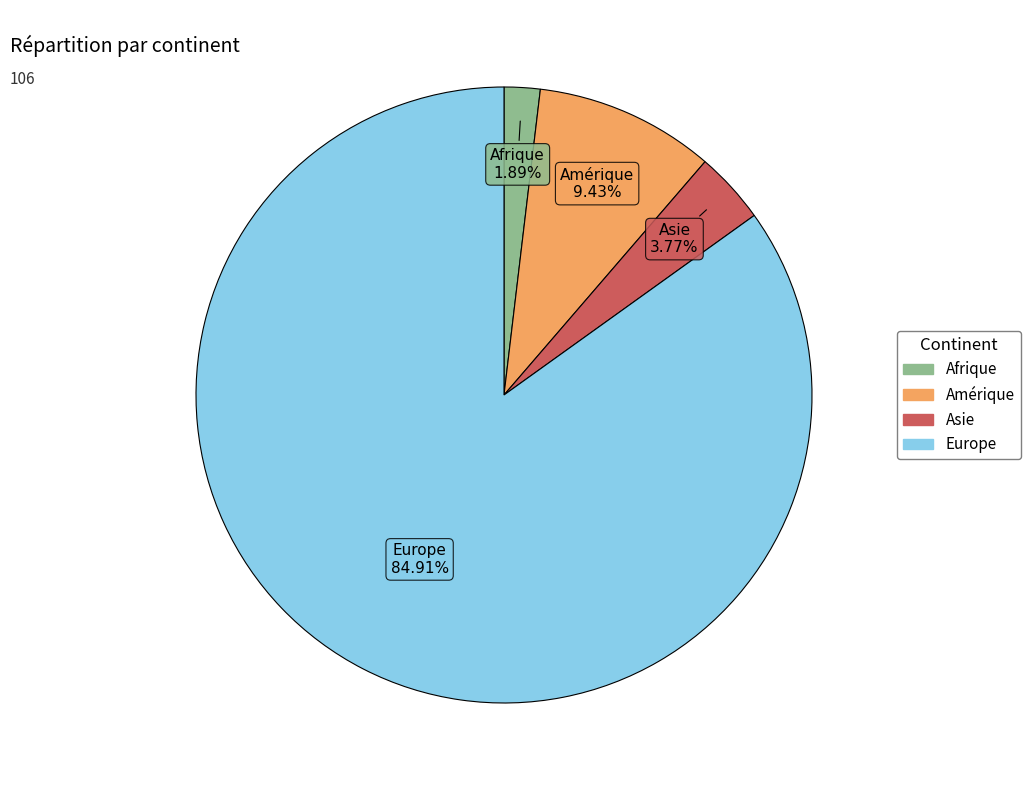

Is there any slice that represents more than half of the pie?

Yes